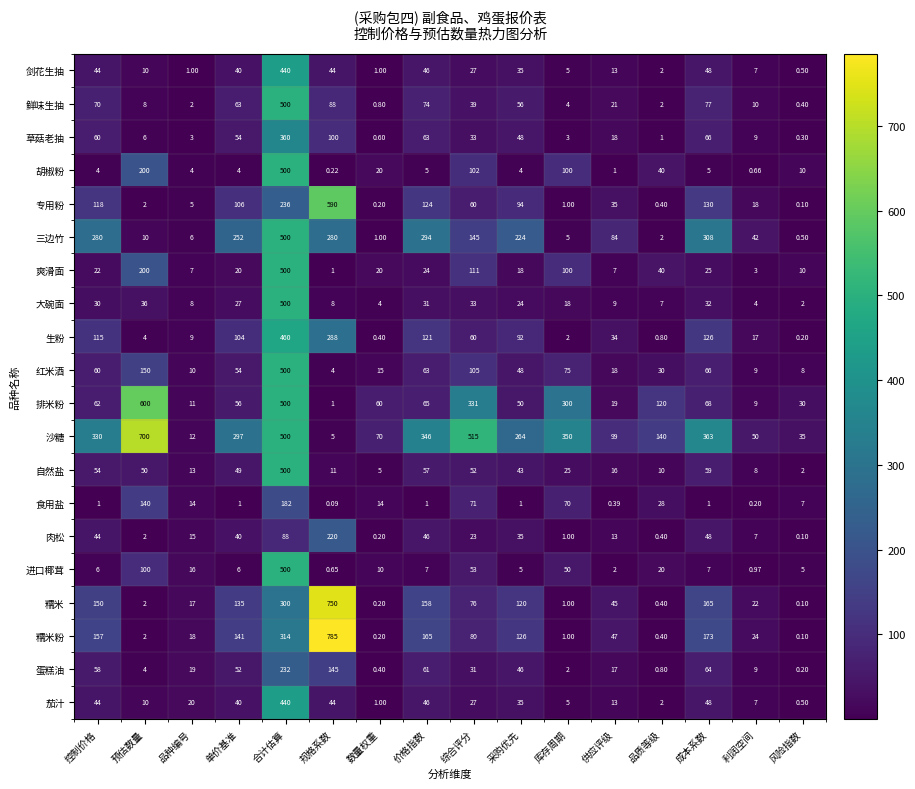

Where is 专用粉 nearest to the value 295?

合计估算